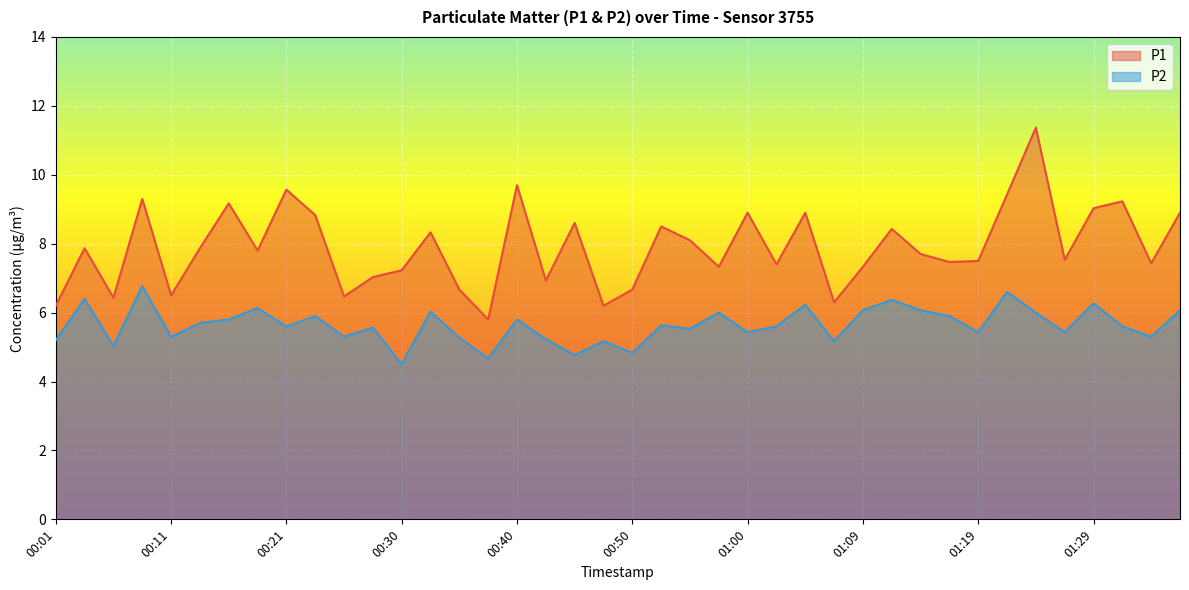

How many values in the P2 series exceed 5?

36